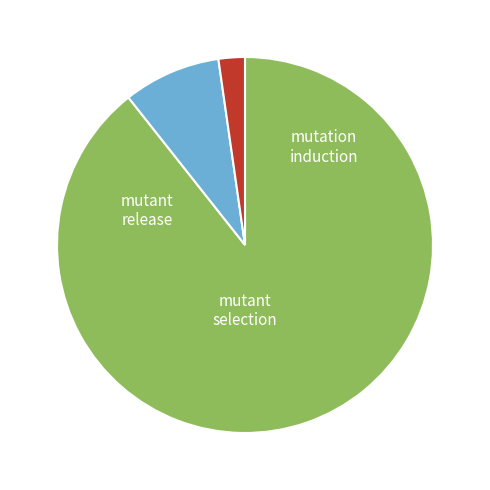

Is there a majority slice in this chart?

Yes